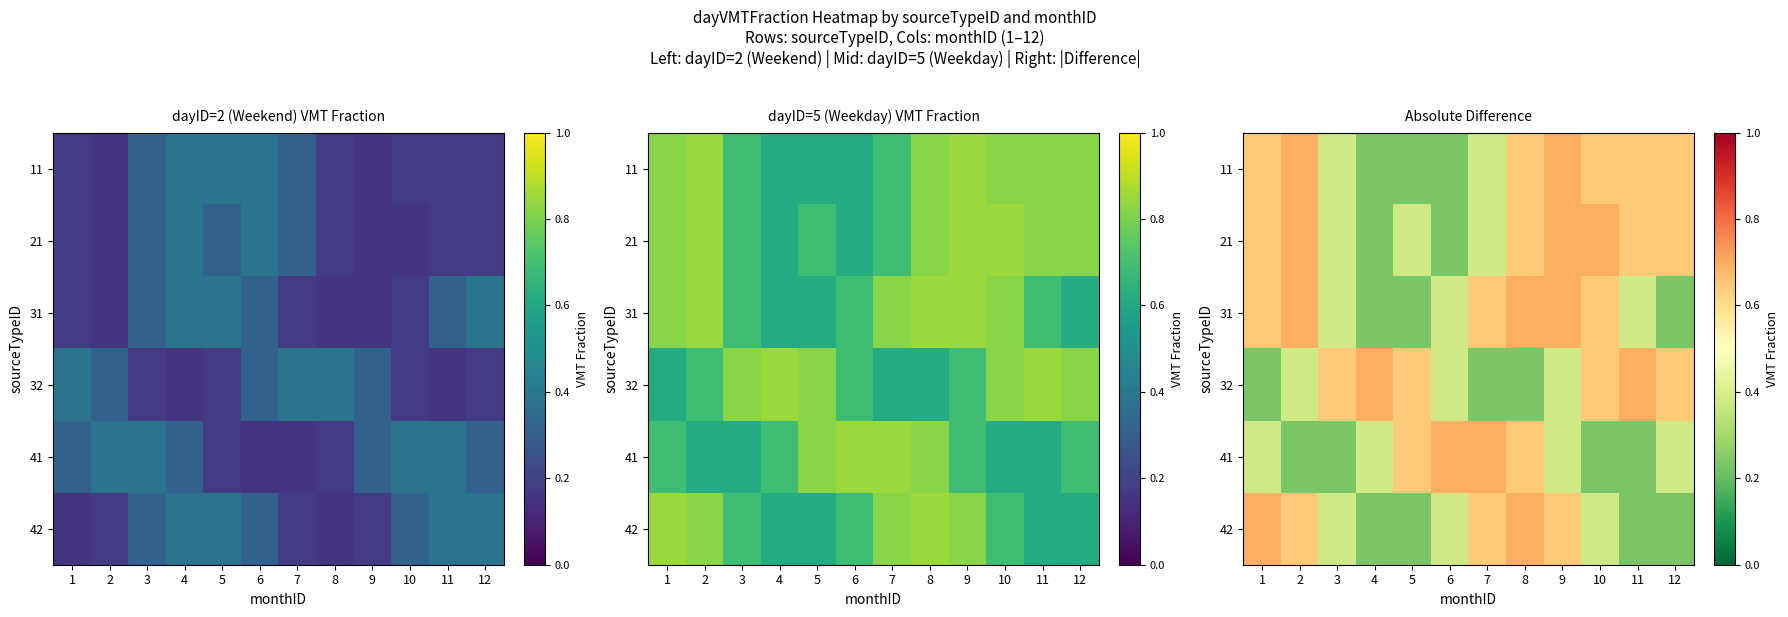

Which category has the highest value in the 11 series?

2